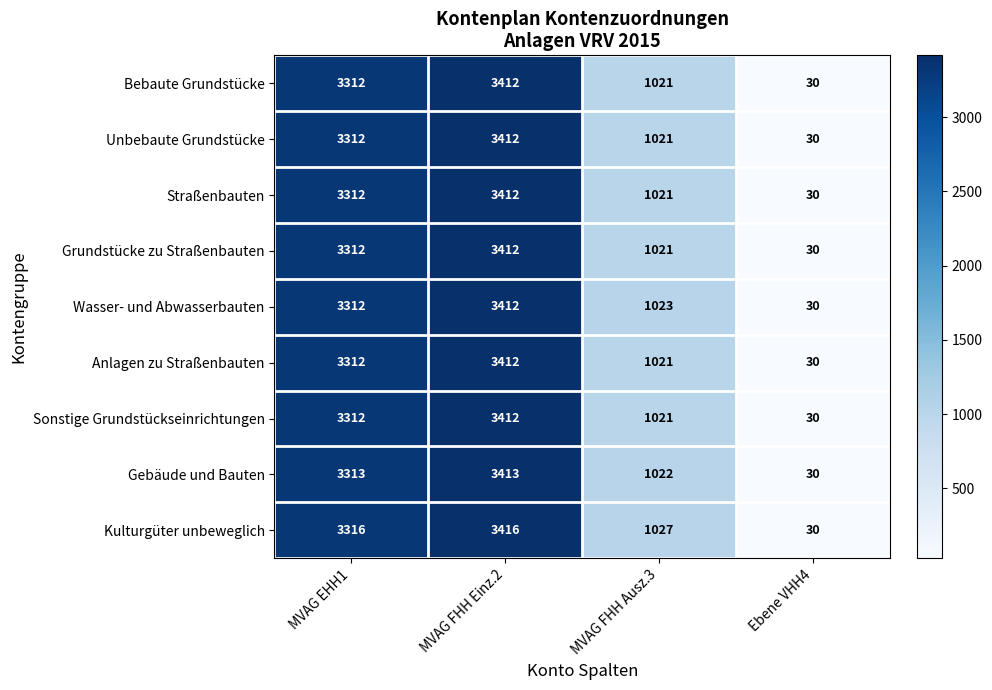

The Unbebaute Grundstücke series shows 1021 at MVAG FHH Ausz.3. True or false?

True